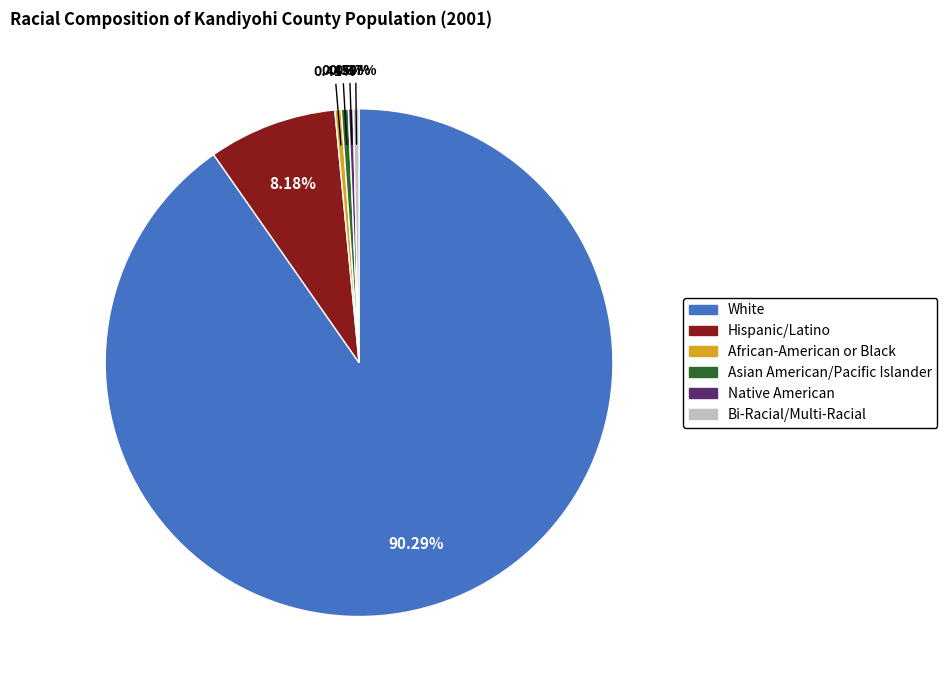

Is there any slice that represents more than half of the pie?

Yes